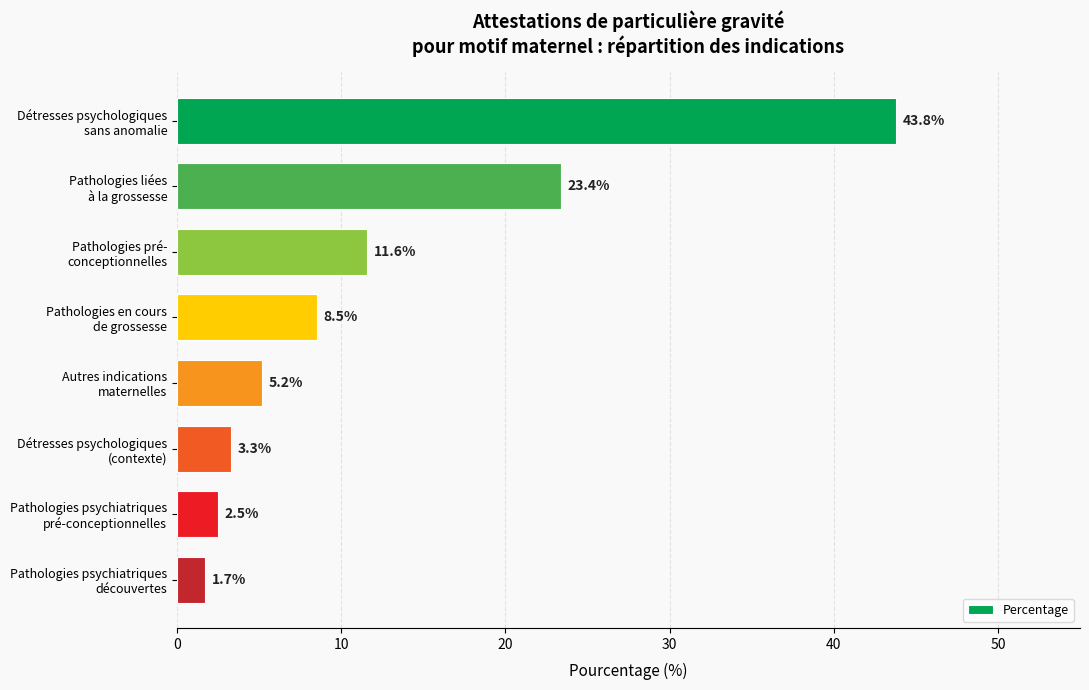

Reading top to bottom, what are all the values shown in this chart?

43.8	23.4	11.6	8.5	5.2	3.3	2.5	1.7